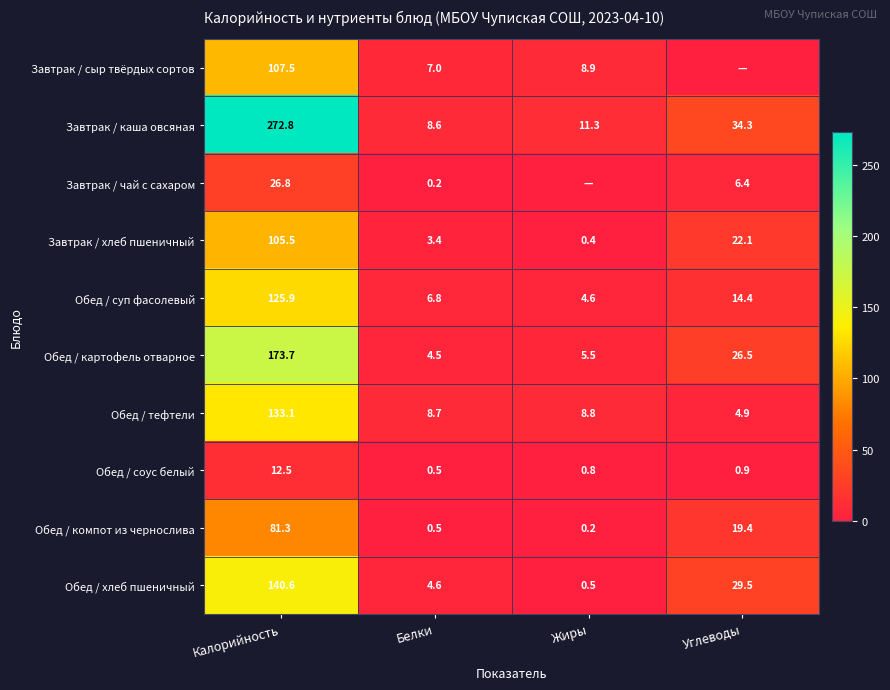

Which has a higher value, Белки or Жиры?

Жиры